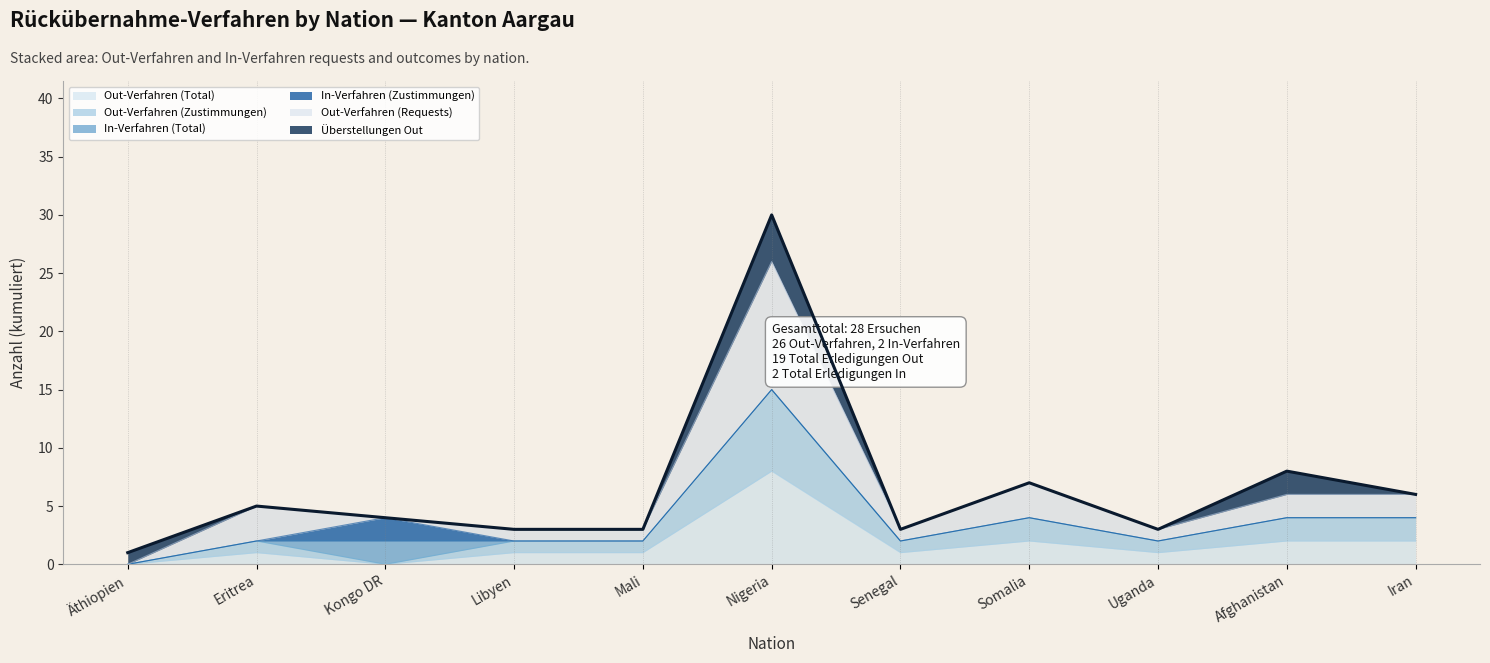

How many data points does each series have?

11